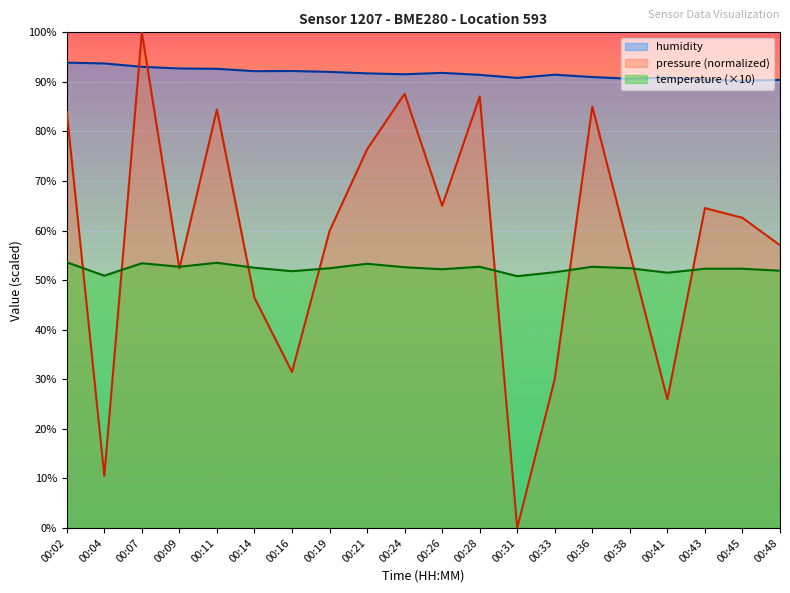

What is the average value of the temperature series?

52.4